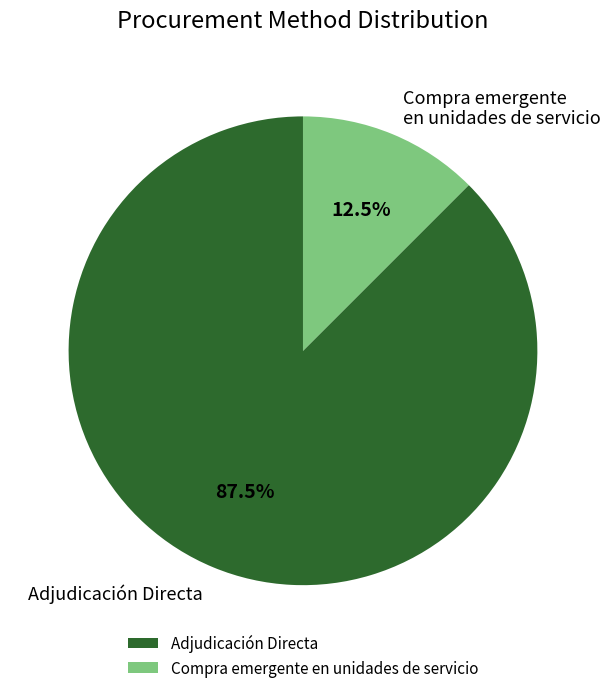

Rank the categories by value from highest to lowest.

Adjudicación Directa, Compra emergente en unidades de servicio